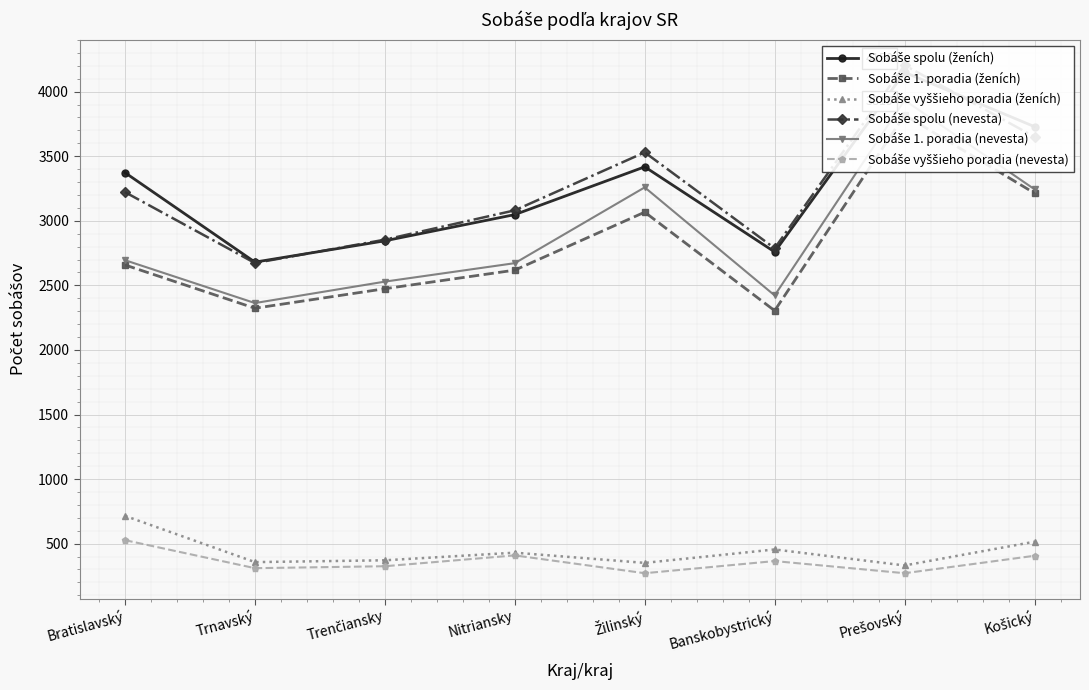

How many times do Sobáše spolu (nevesta) and Sobáše spolu (ženích) cross each other?

2